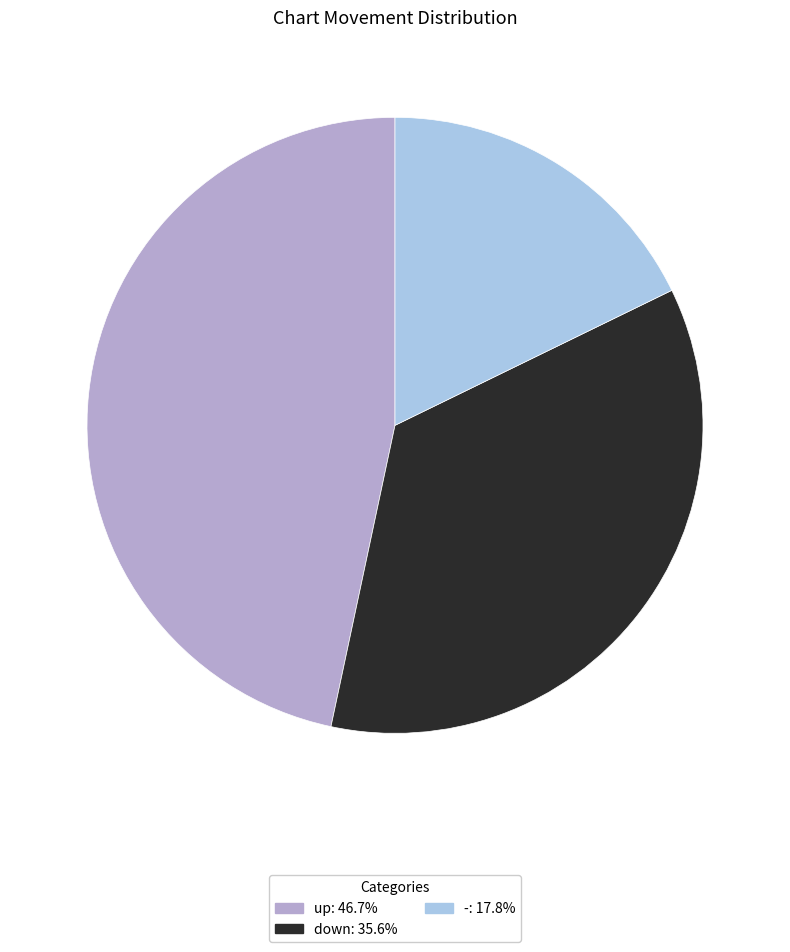

Which slice is the largest?

up